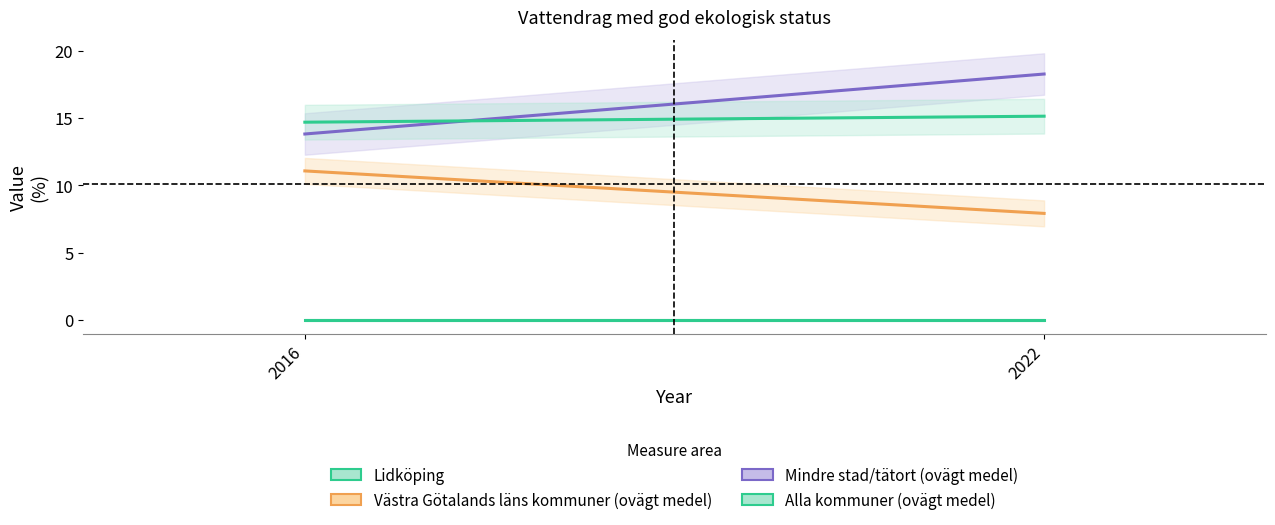

What is the difference between the maximum and minimum values in the Västra Götalands läns kommuner (ovägt medel) series?

3.2